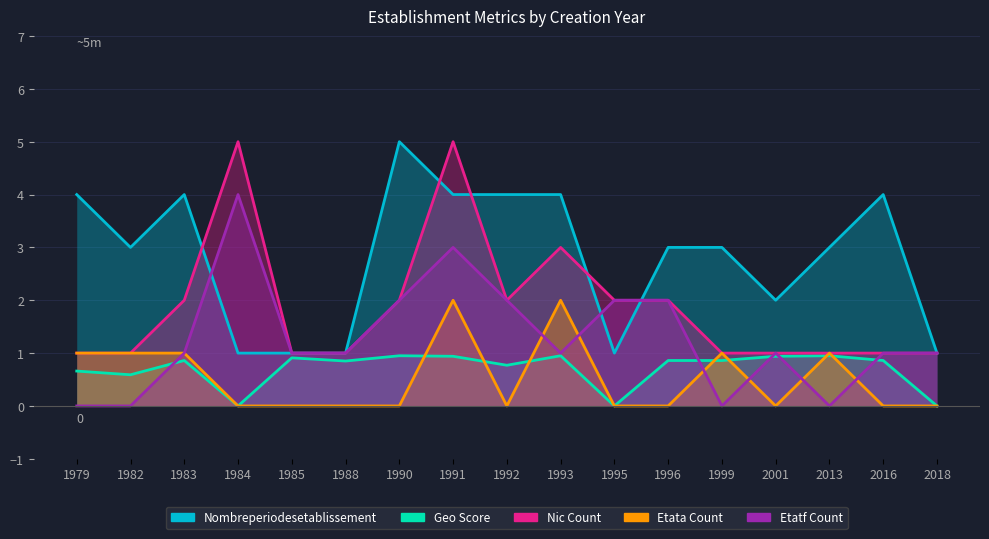

Which label corresponds to the largest value in the chart?

1990